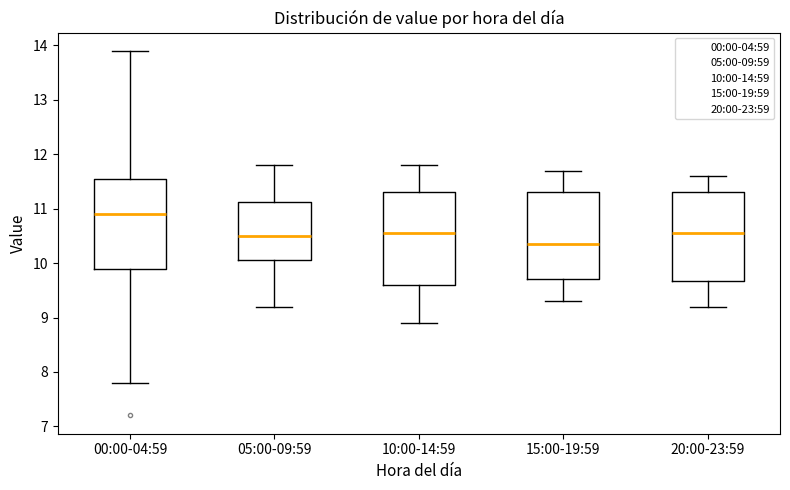

Where does the upper whisker of the box for 05:00-09:59 end on the y-axis? The values are not printed on the chart, so give them approximately, as read against the axis.

11.8